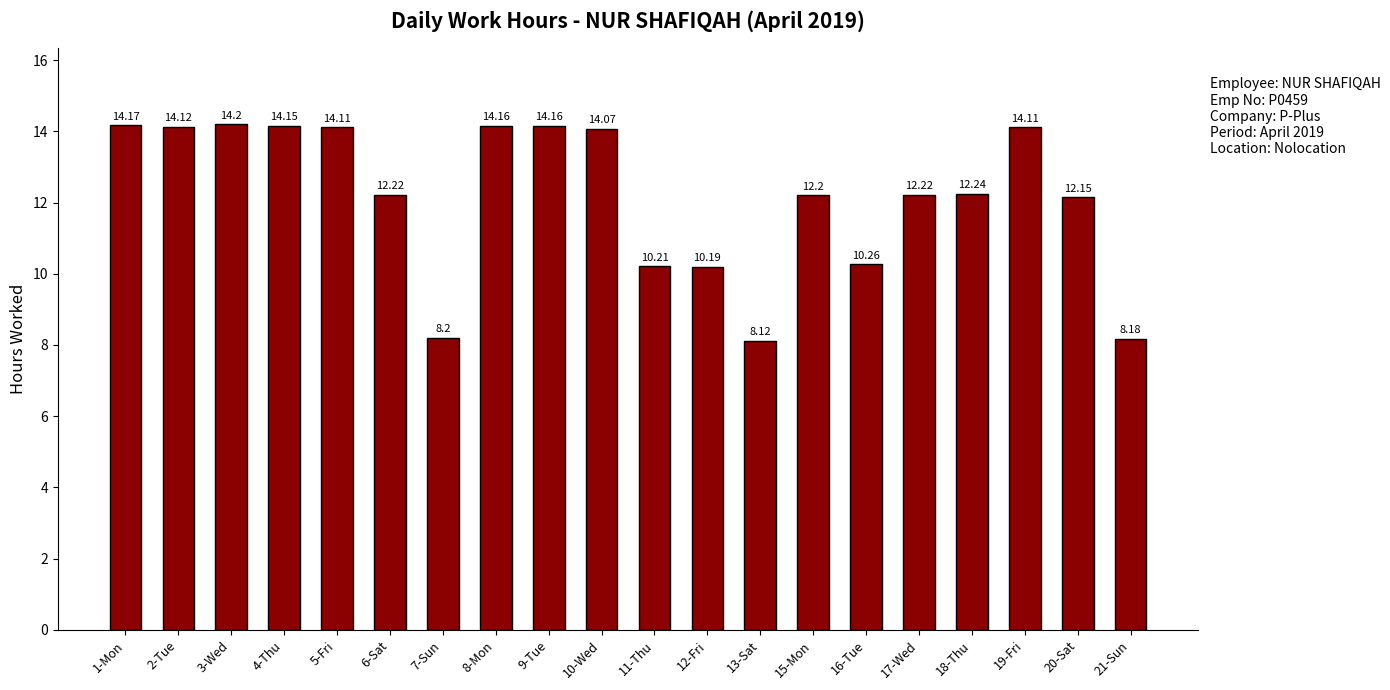

What is the sum of the values at 21-Sun and 4-Thu?

22.3